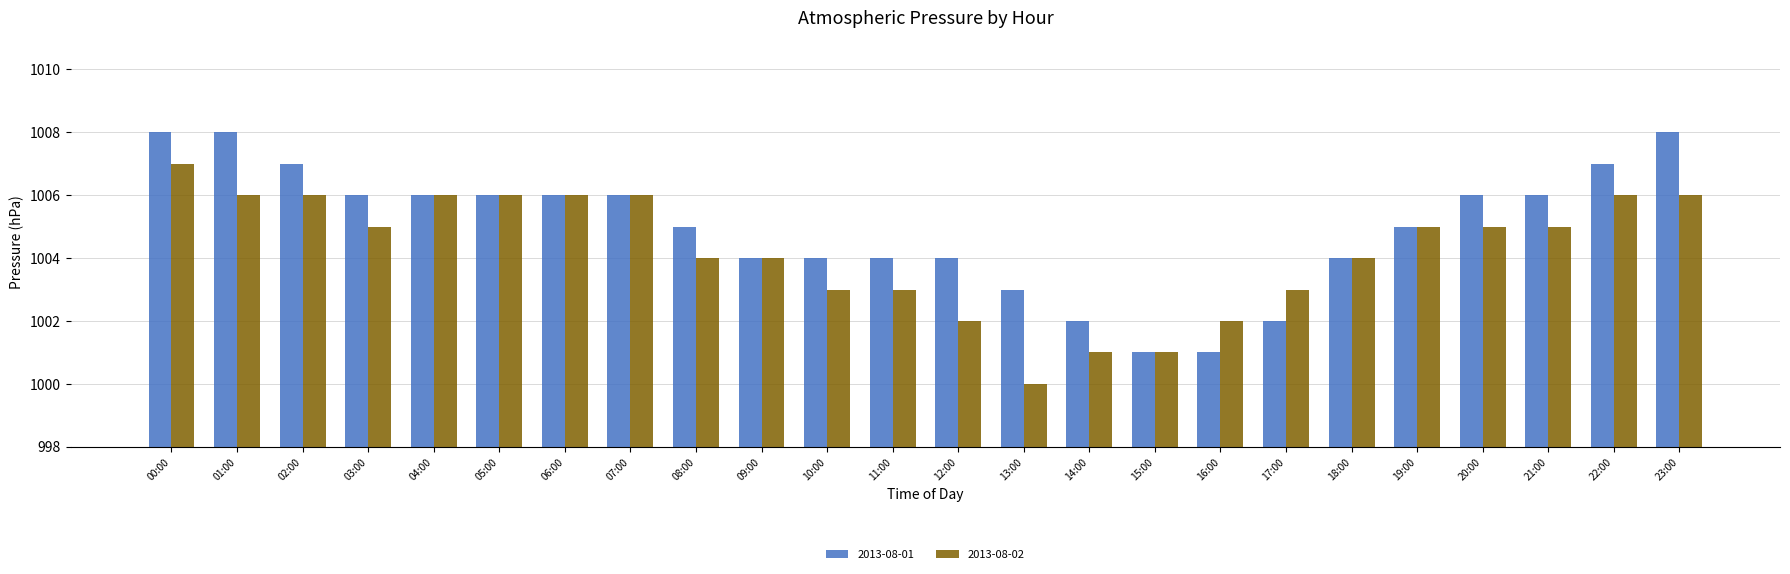

Does the chart contain stacked bars?

No